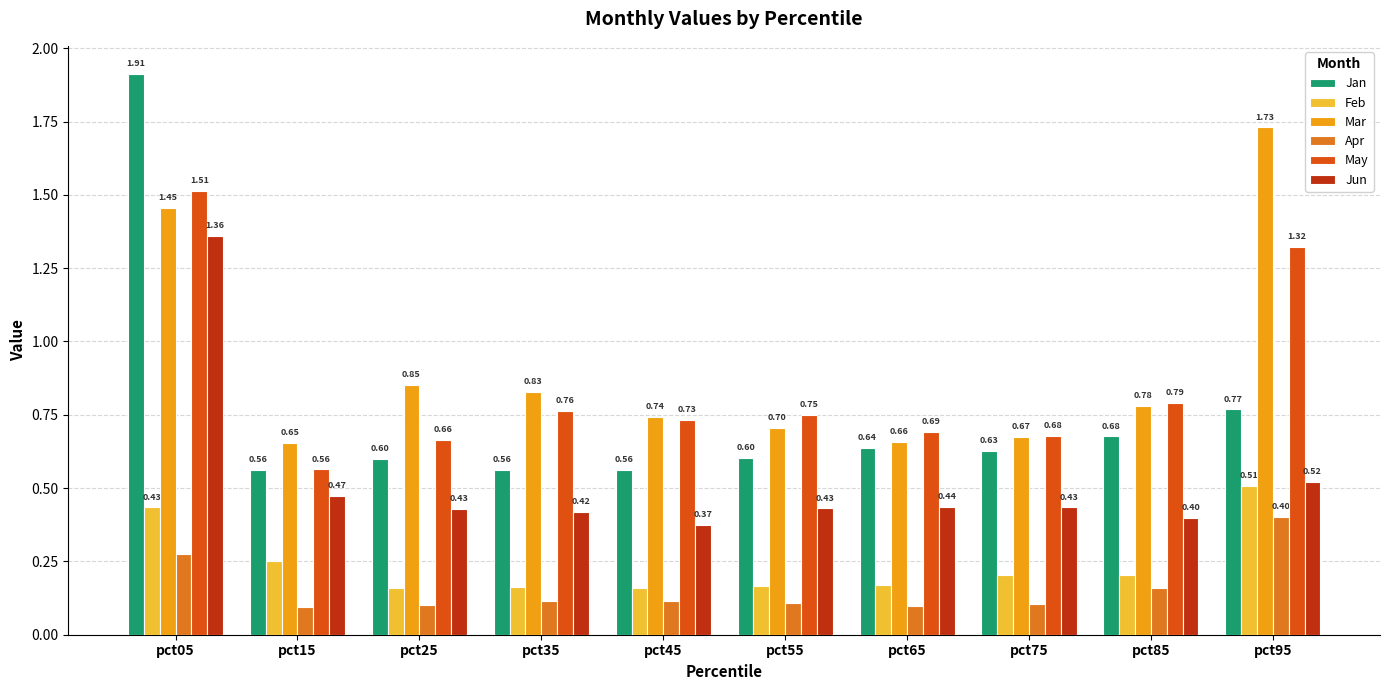

Does the chart contain any negative values?

No